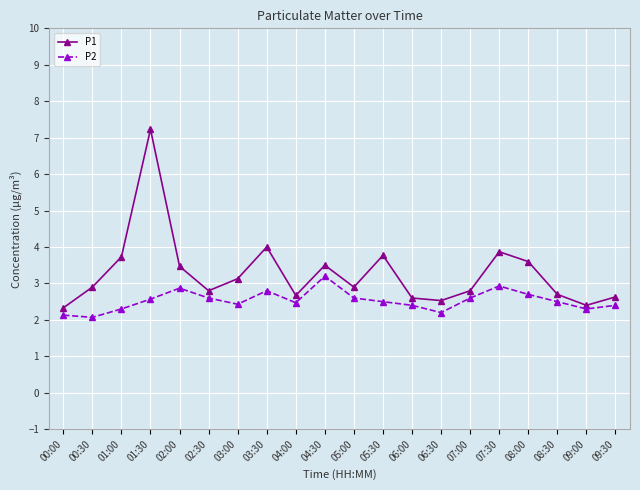

What is the total value across all series at 09:00?

4.7